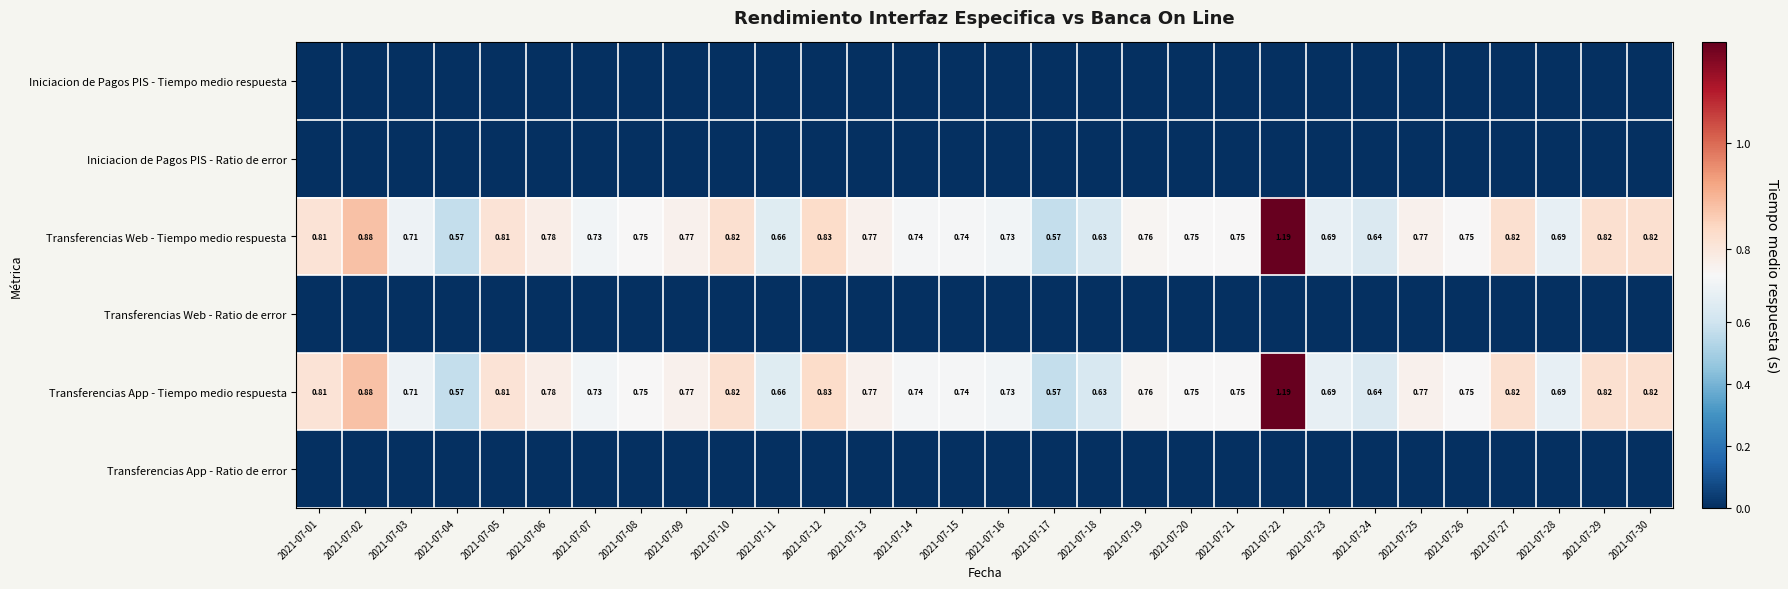

Rank the series at 2021-07-12 from highest to lowest value.

Transferencias Web - Tiempo medio respuesta, Transferencias App - Tiempo medio respuesta, Iniciacion de Pagos PIS - Tiempo medio respuesta, Iniciacion de Pagos PIS - Ratio de error, Transferencias Web - Ratio de error, Transferencias App - Ratio de error